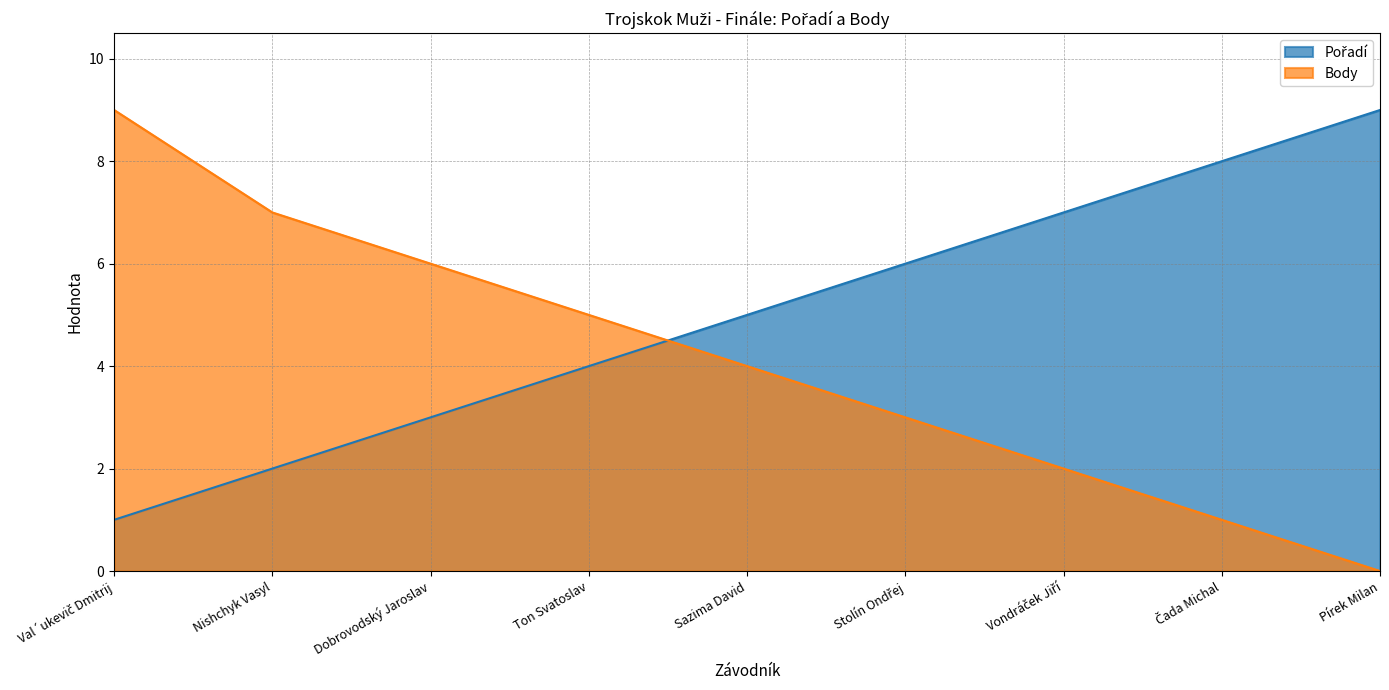

What is the label of the 2nd point from the left?

Nishchyk Vasyl